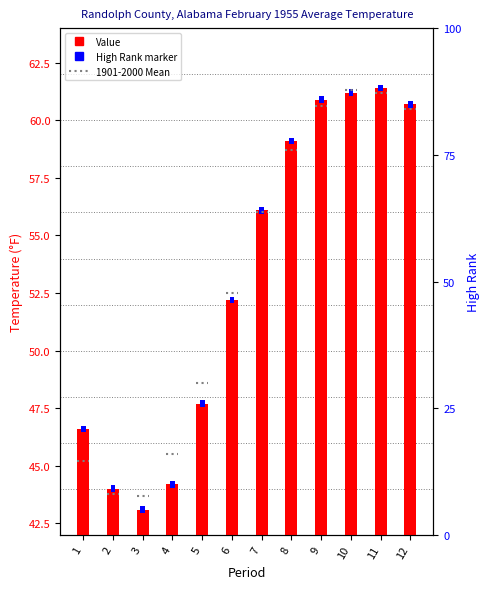

Reading left to right, extract all data points from this chart.

1=46.6	2=44.0	3=43.1	4=44.2	5=47.7	6=52.2	7=56.1	8=59.1	9=60.9	10=61.2	11=61.4	12=60.7